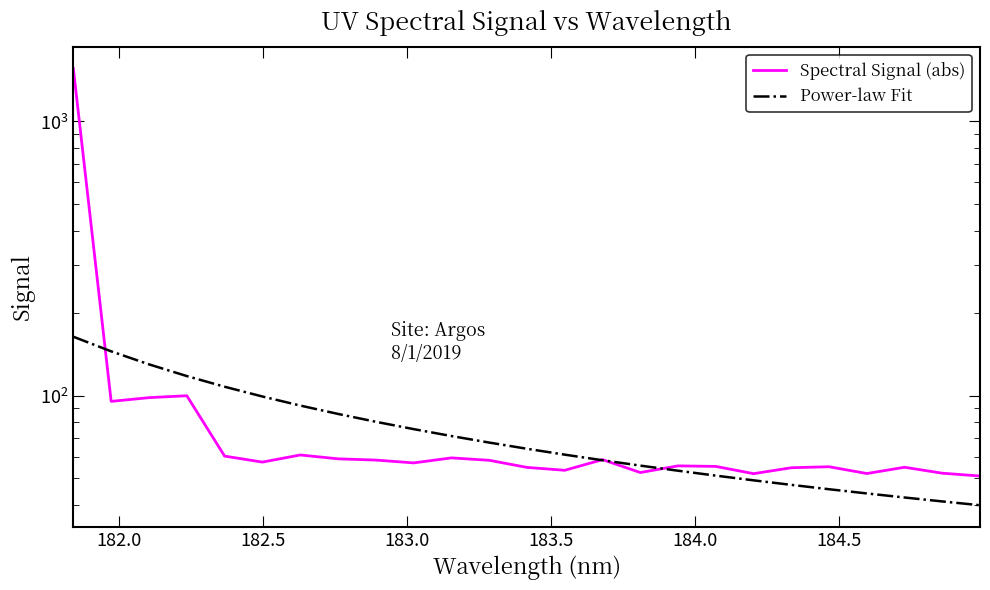

What is the label of the 24th point from the right?

182.0